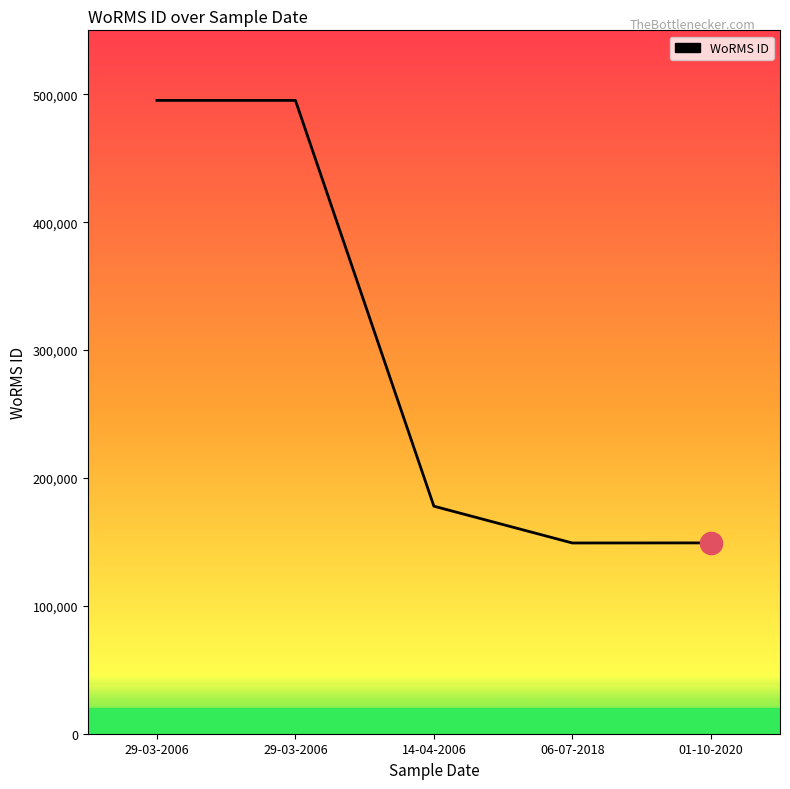

Does the chart have visible grid lines?

No